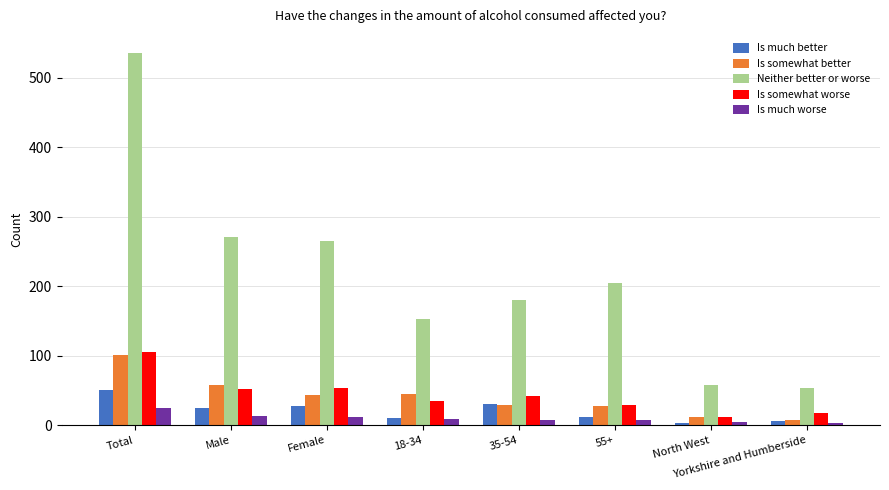

True or false: Is much better has a value of 92 at Total.

False